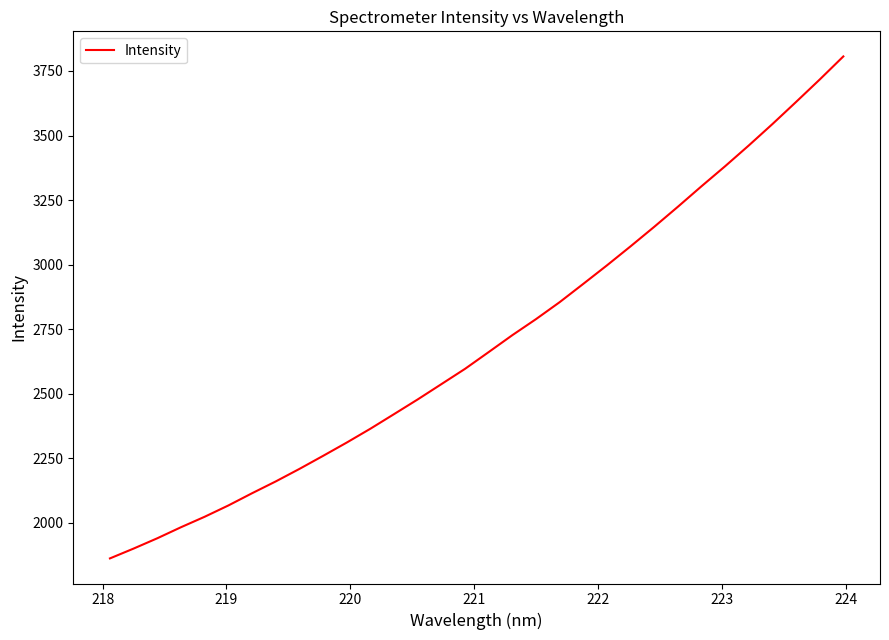

What is the greatest value displayed?

3806.4